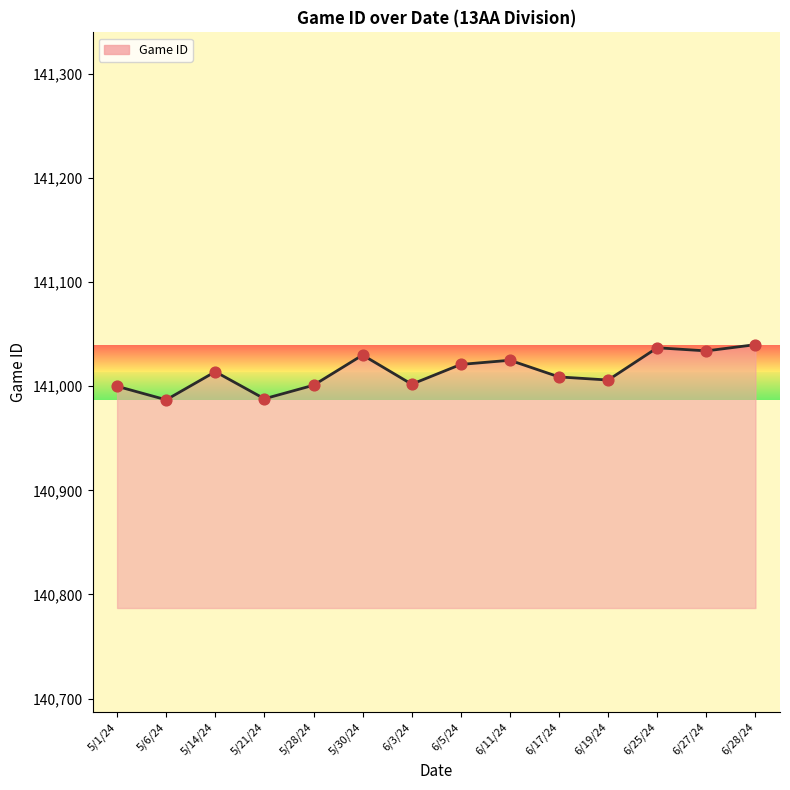

What is the change in value from 5/1/24 to 6/19/24?

+6